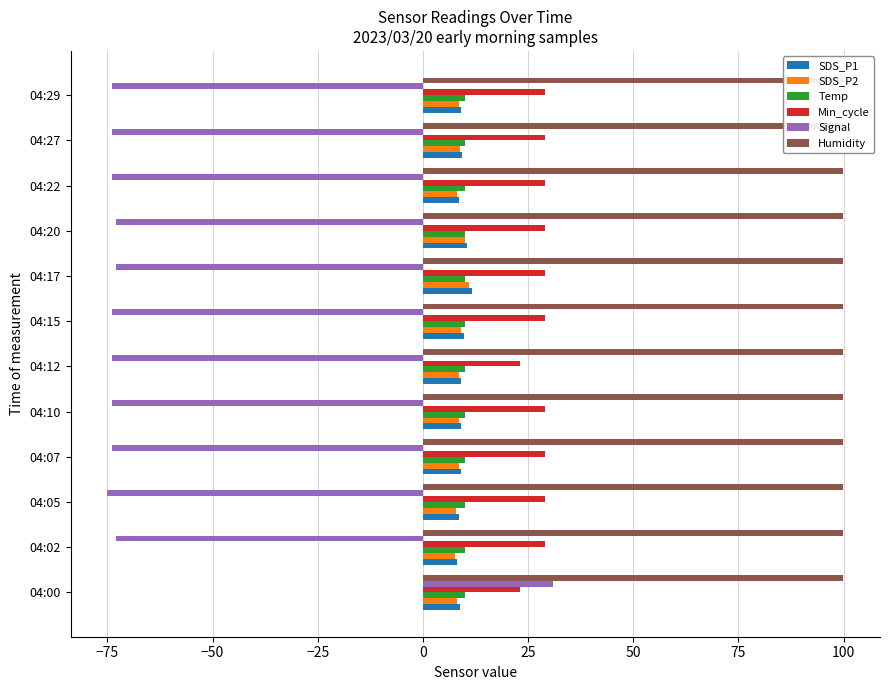

How many bars are there in each group?

6